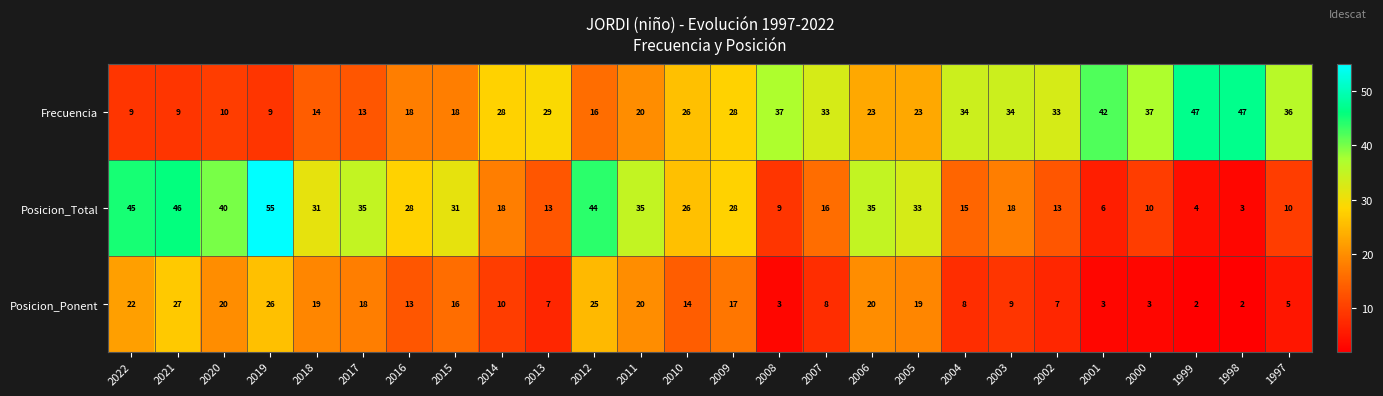

List the series in order of their peak value, highest first.

Posicion_Total, Frecuencia, Posicion_Ponent